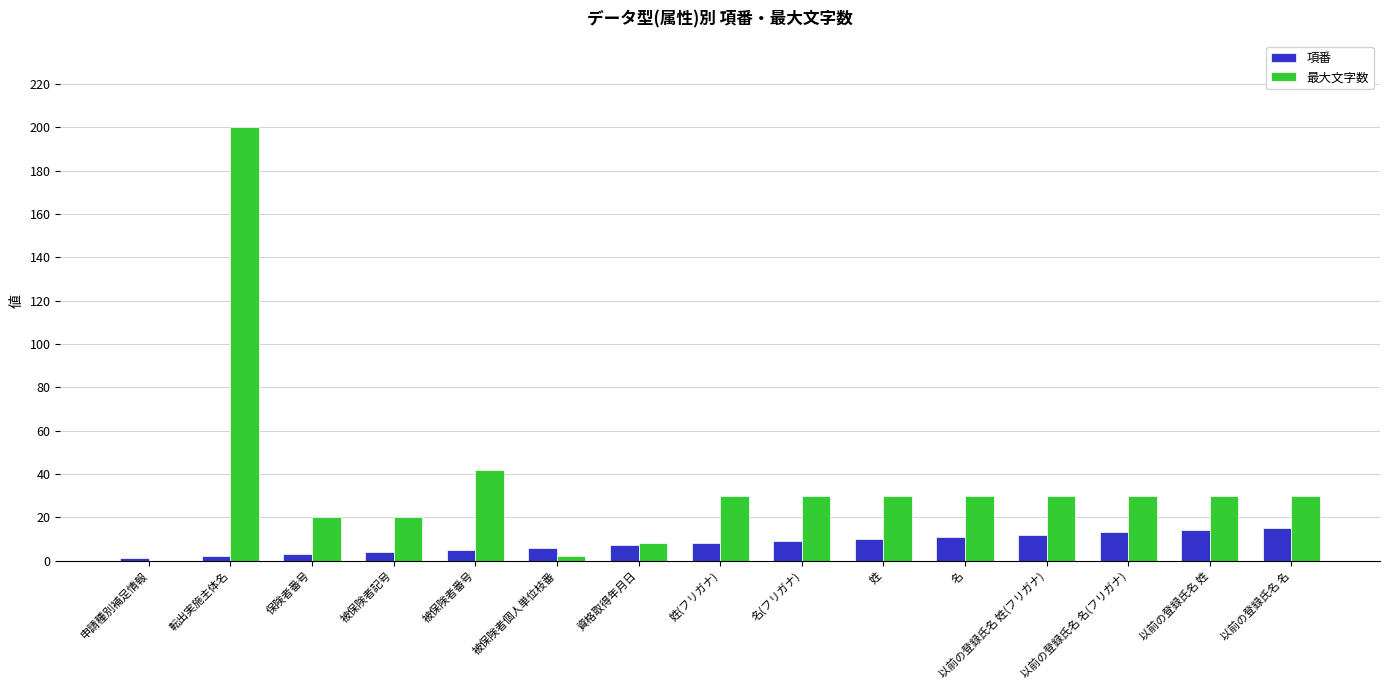

What is the sum of all 項番 values?

120